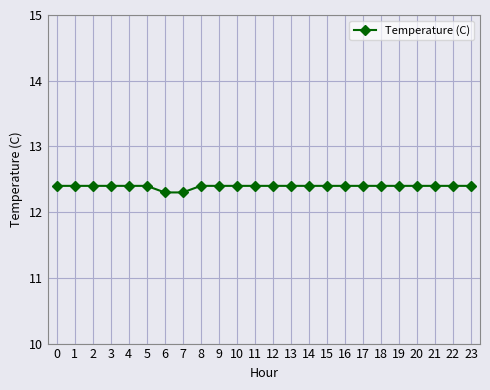

How many lines are shown in the chart?

1